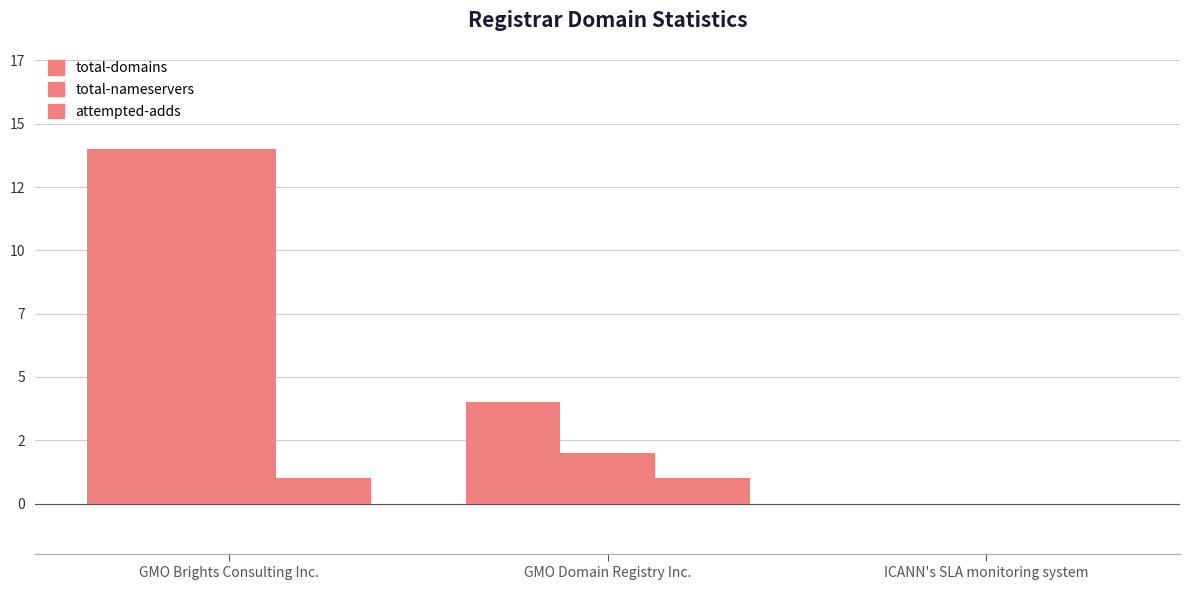

What is the sum of all total-nameservers values?

16